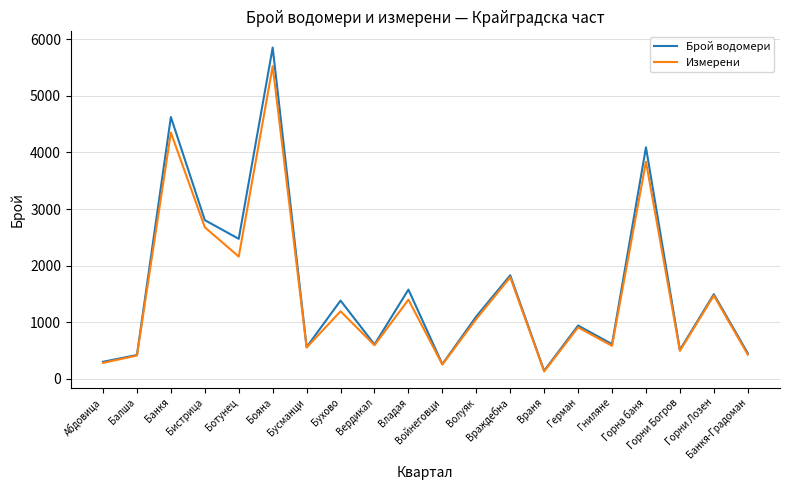

What is the maximum value for Измерени?

5526